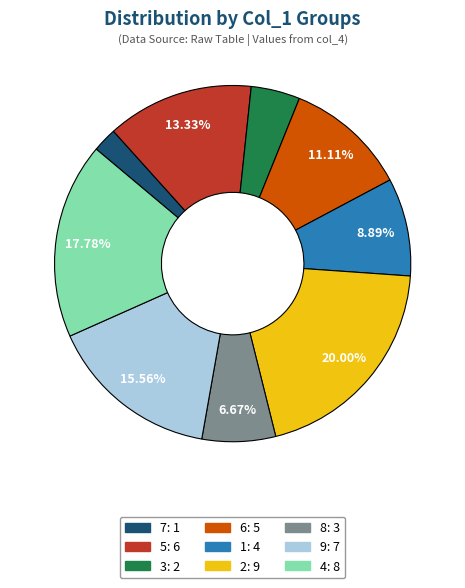

The 9 slice represents 26% of the pie. True or false?

False